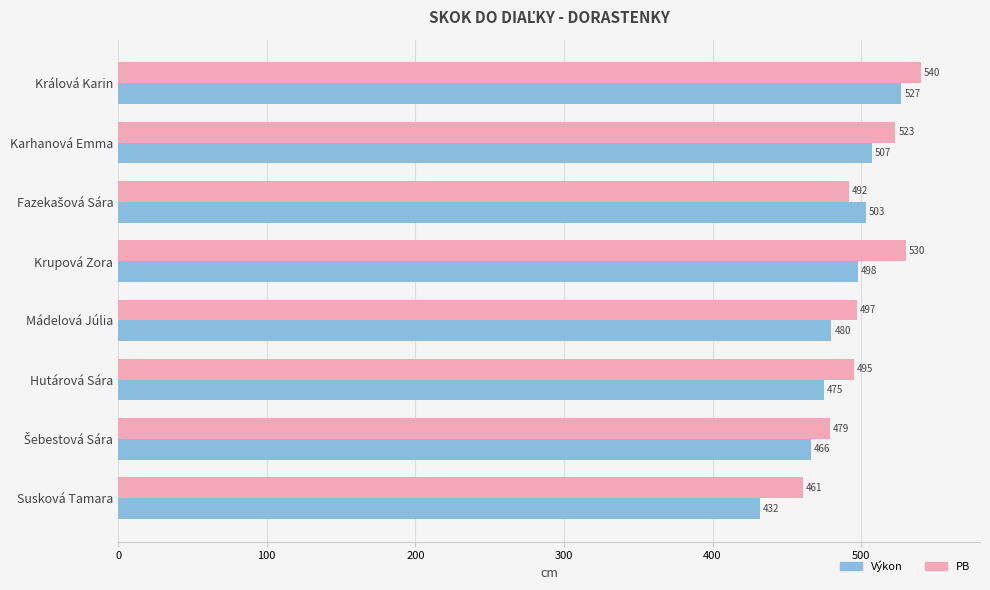

The Výkon series shows 507 at Karhanová Emma. True or false?

True